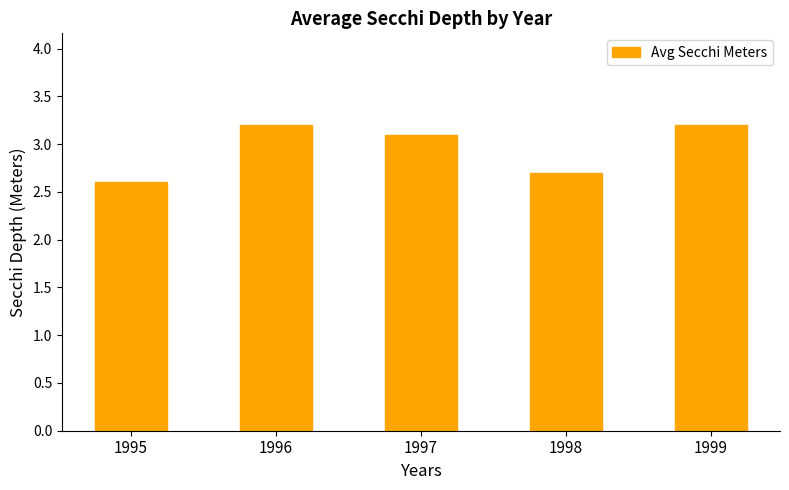

What is the maximum value shown in the chart?

3.2